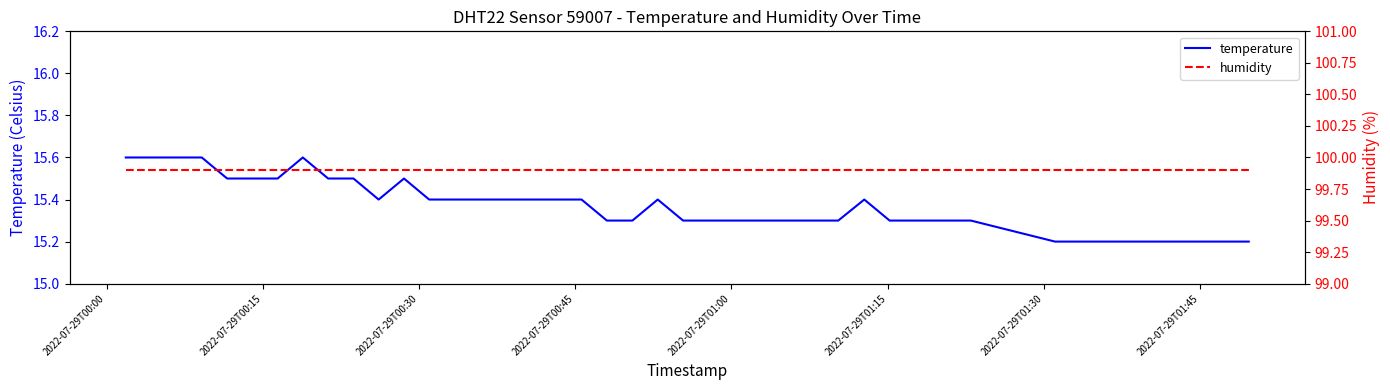

How many series are shown in this chart?

2